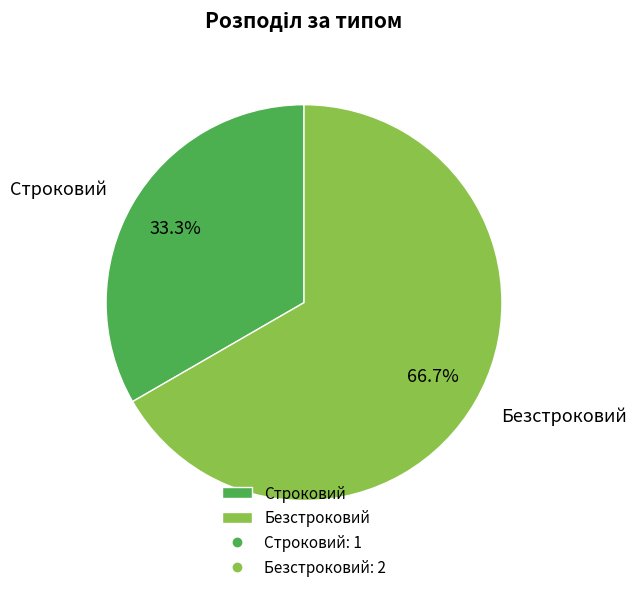

Approximately how many times larger is the value at Строковий compared to Безстроковий?

0.5